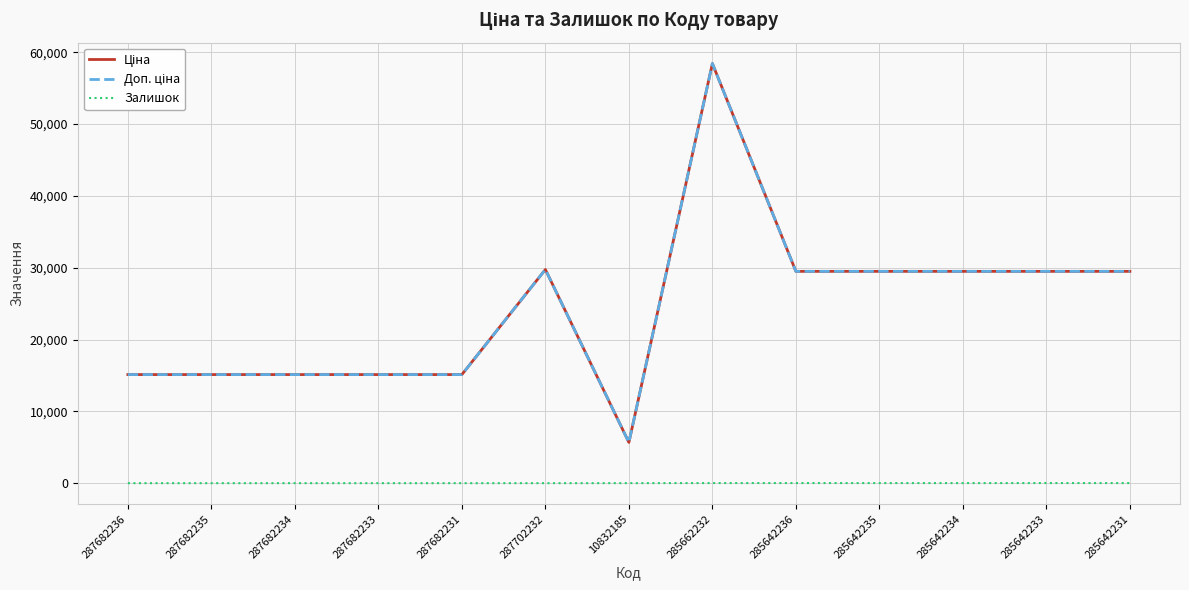

Does the chart have visible grid lines?

Yes